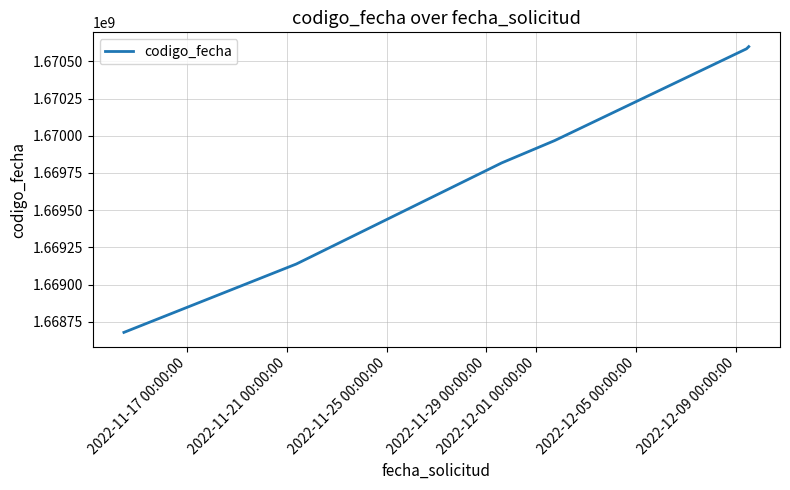

True or false: the data has more than 2 interior local peaks.

False